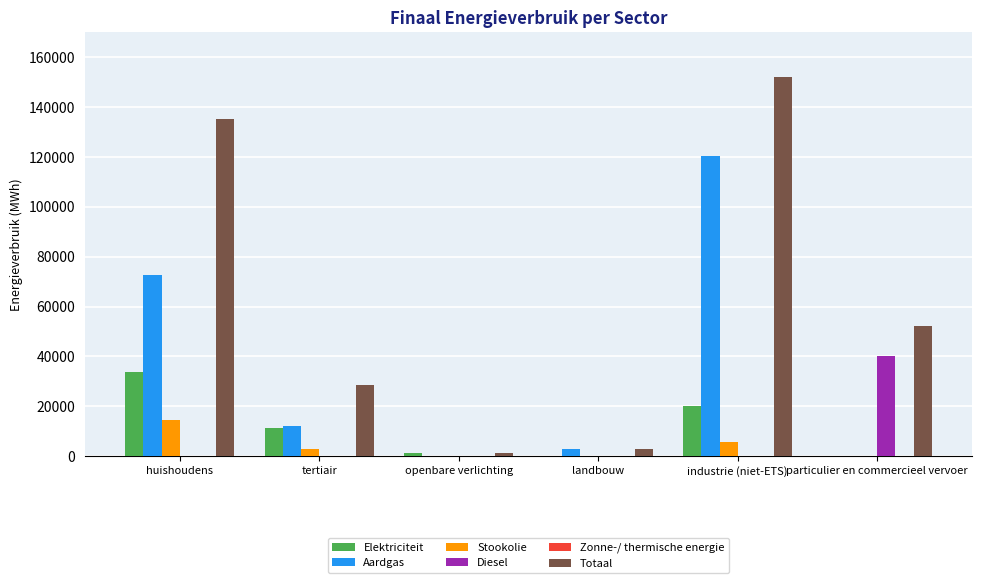

At which category is the sum across all series the highest?

industrie (niet-ETS)